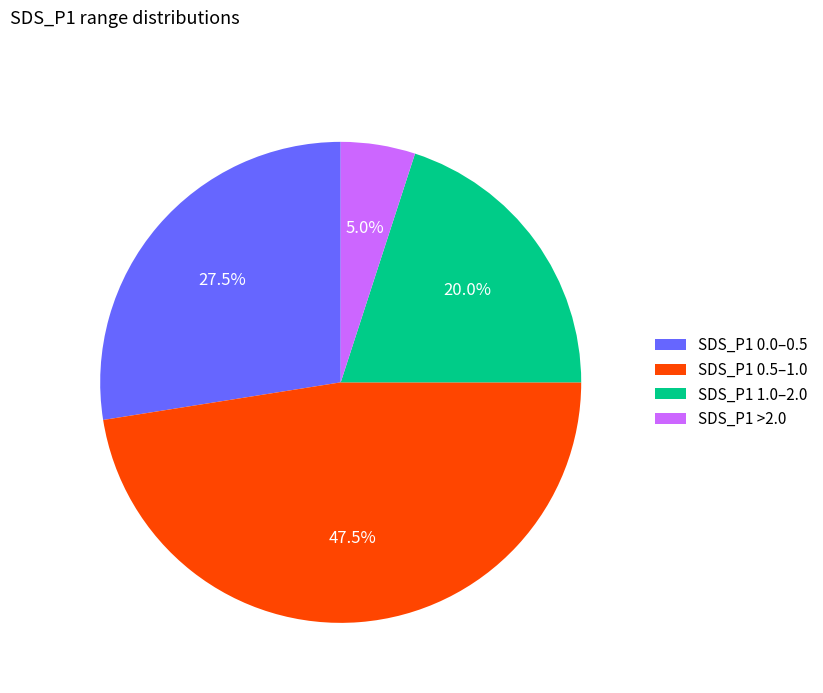

To the nearest percent, what is the average slice percentage?

25%